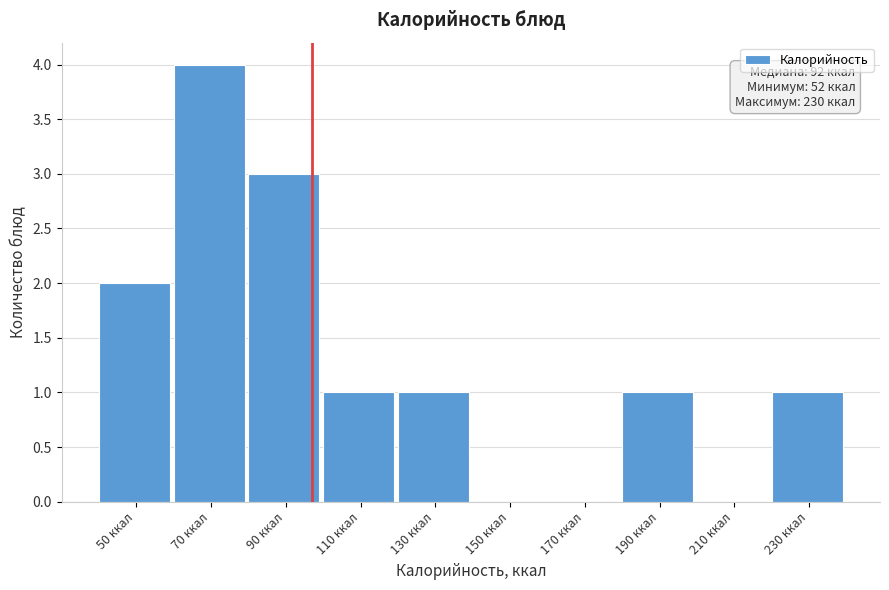

Reading left to right, list all the values displayed in this chart.

50 ккал=2	70 ккал=4	90 ккал=3	110 ккал=1	130 ккал=1	150 ккал=0	170 ккал=0	190 ккал=1	210 ккал=0	230 ккал=1